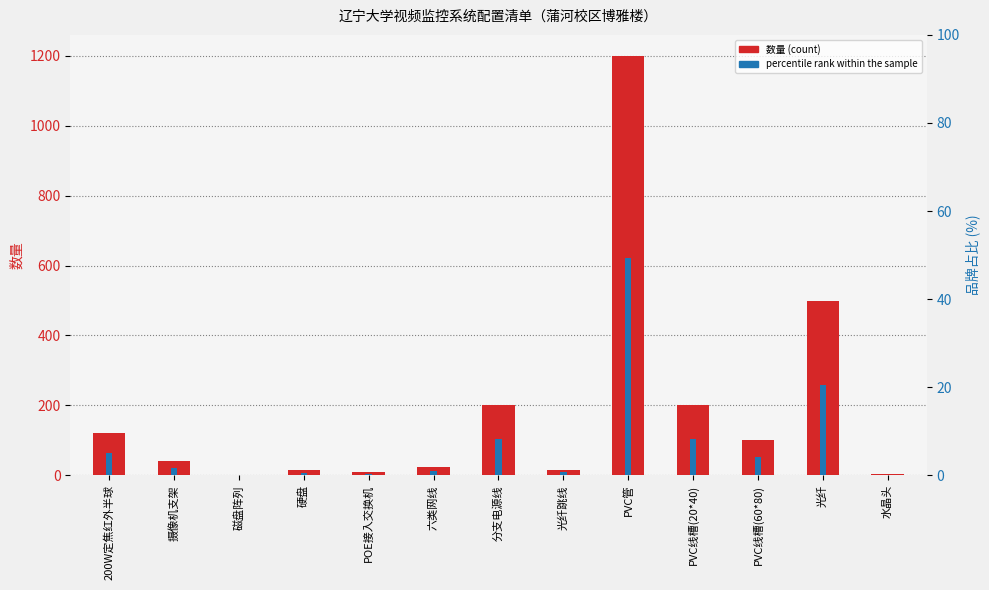

What is the difference between the second highest and second lowest values in the percentile rank within the sample series?

20.5